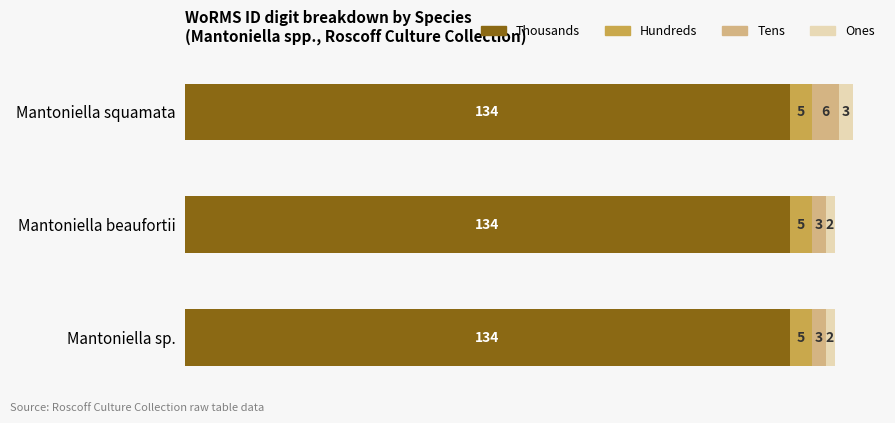

What is the total value across all series at Mantoniella beaufortii?

144